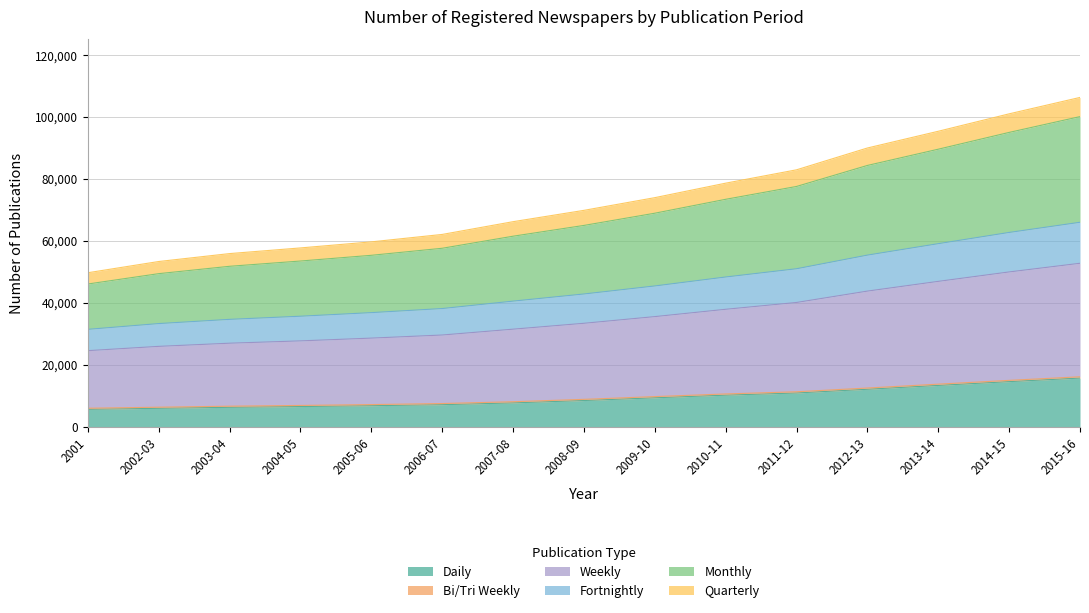

What is the maximum value for Daily?

15723